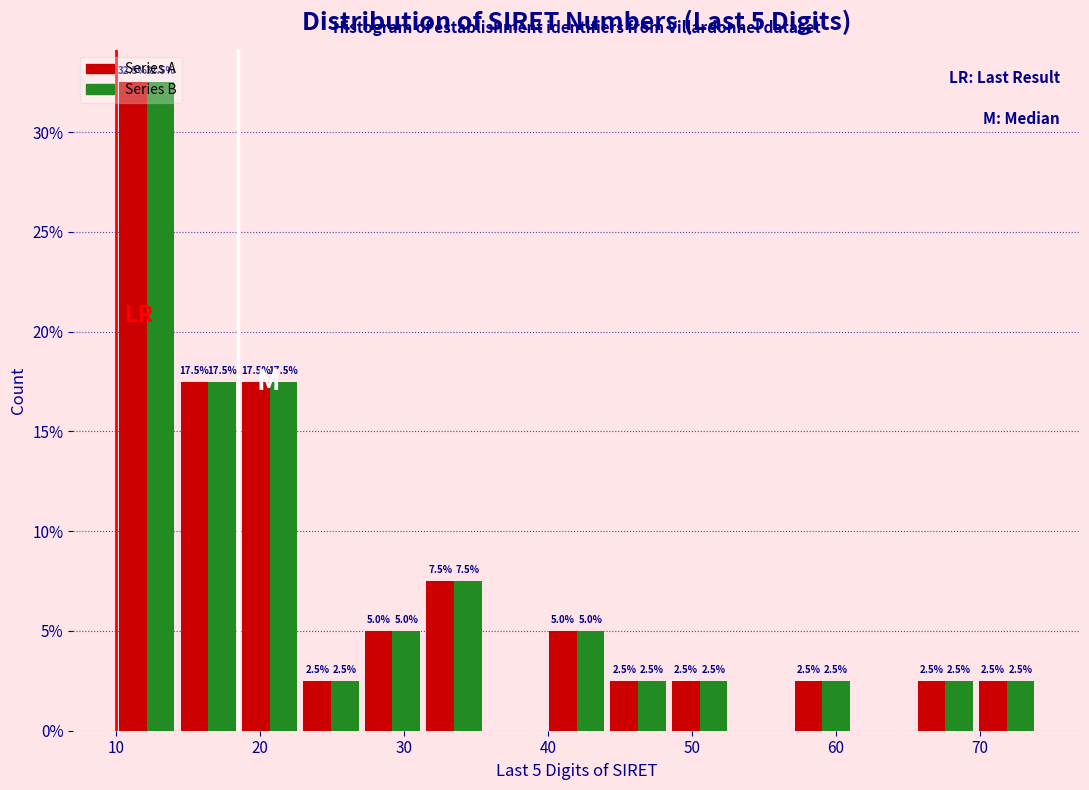

In the Series A series, which range on the x-axis has the tallest bar?

10 to 14